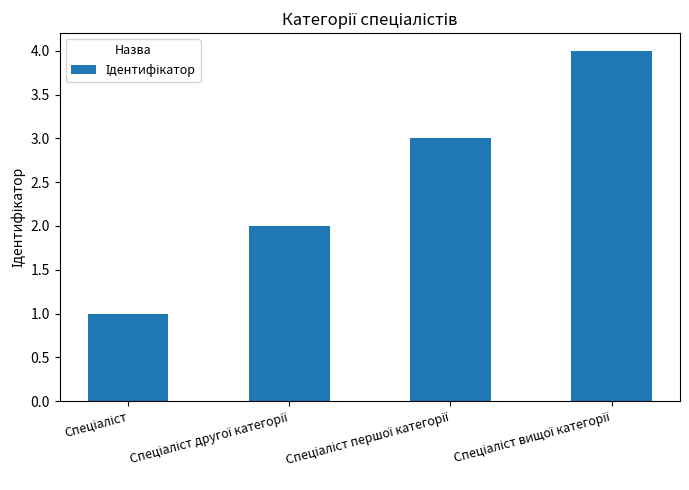

What is the sum of all values?

10